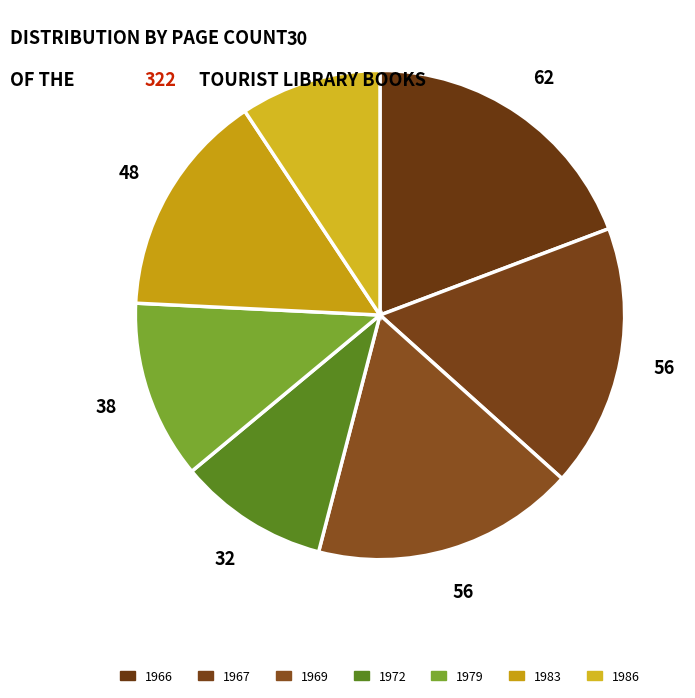

Is it true that 1966 is 19% of the pie?

True